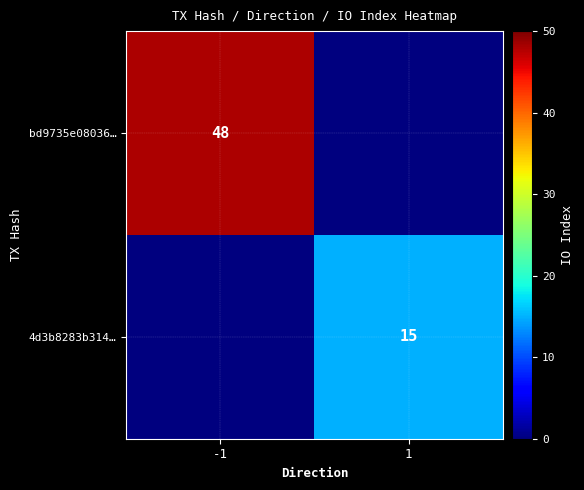

Is it true that 4d3b8283b314… equals 15 at 1?

True